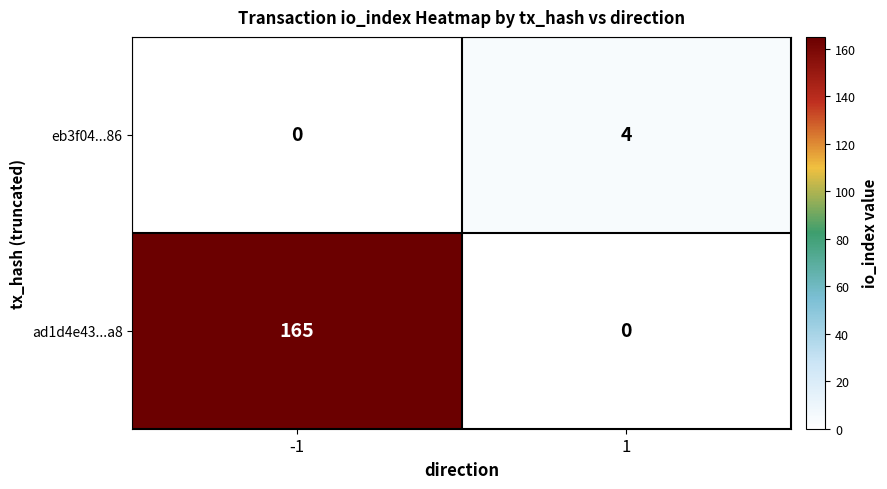

Reading left to right, extract all data points from this chart.

eb3f04...86: 0	4
ad1d4e43...a8: 165	0